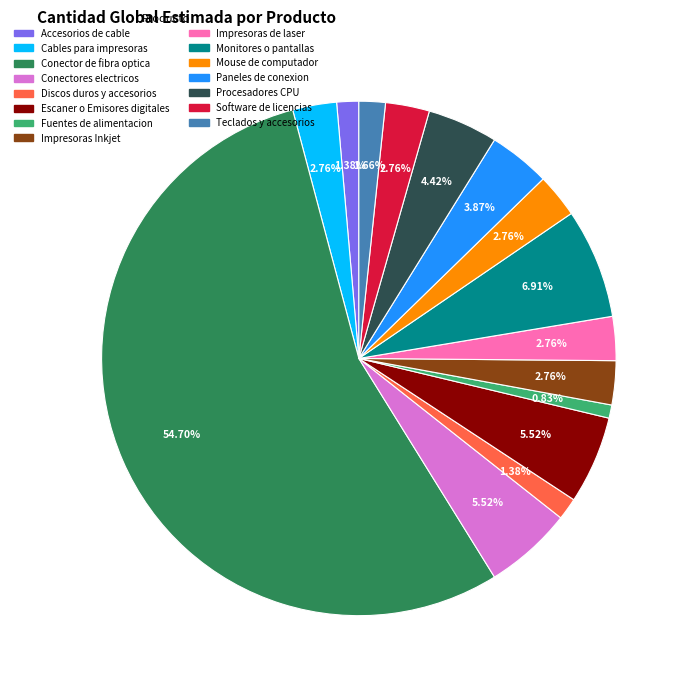

Does Conector de fibra optica represent more than half of the total?

Yes